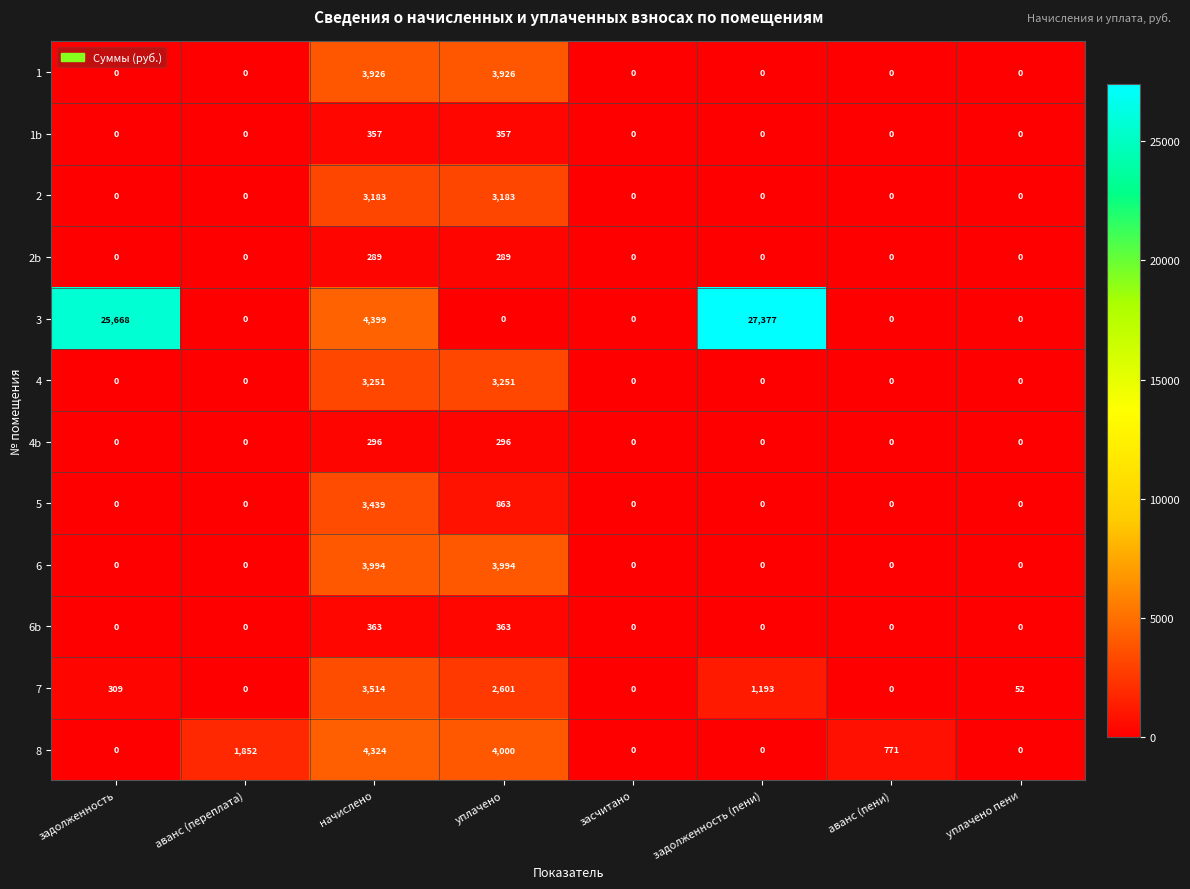

What is the maximum value for 2b?

289